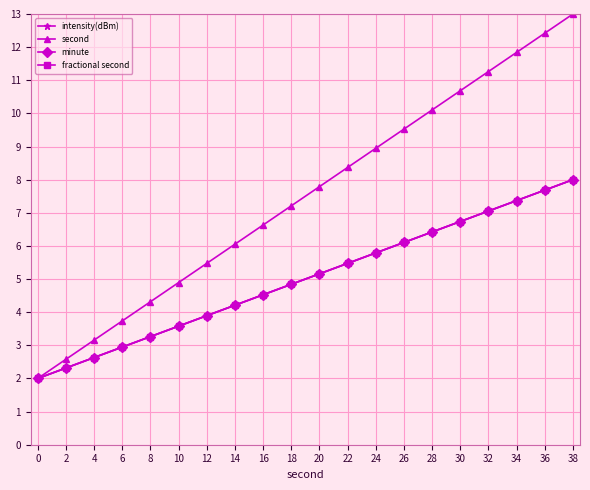

True or false: second has a value of 6.0 at 6.

False